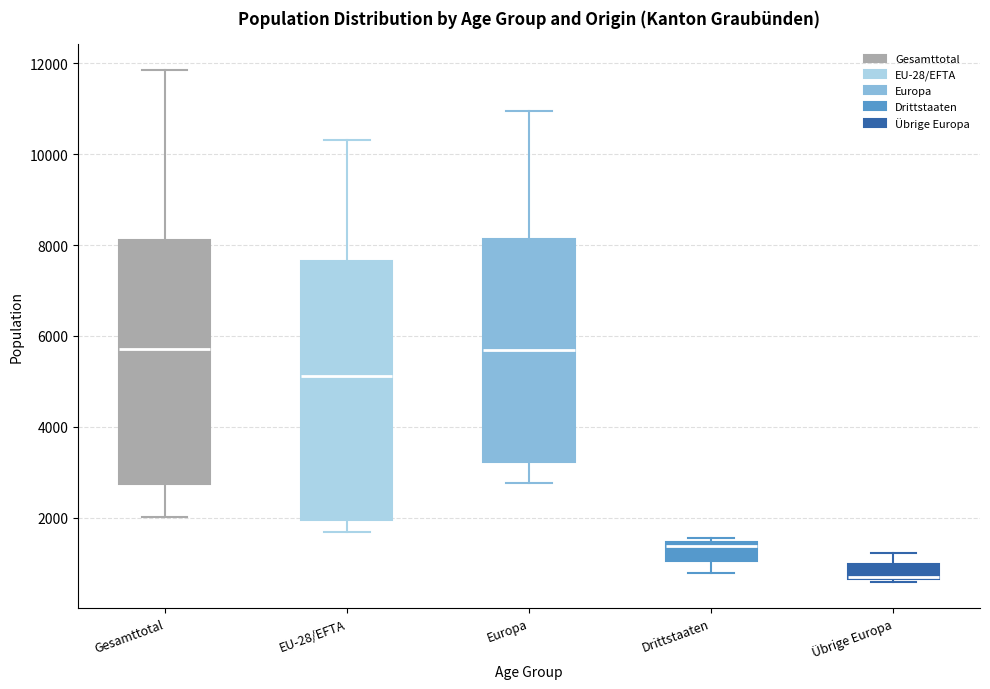

Where is the lower edge of the box for Europa on the y-axis? The values are not printed on the chart, so give them approximately, as read against the axis.

3200